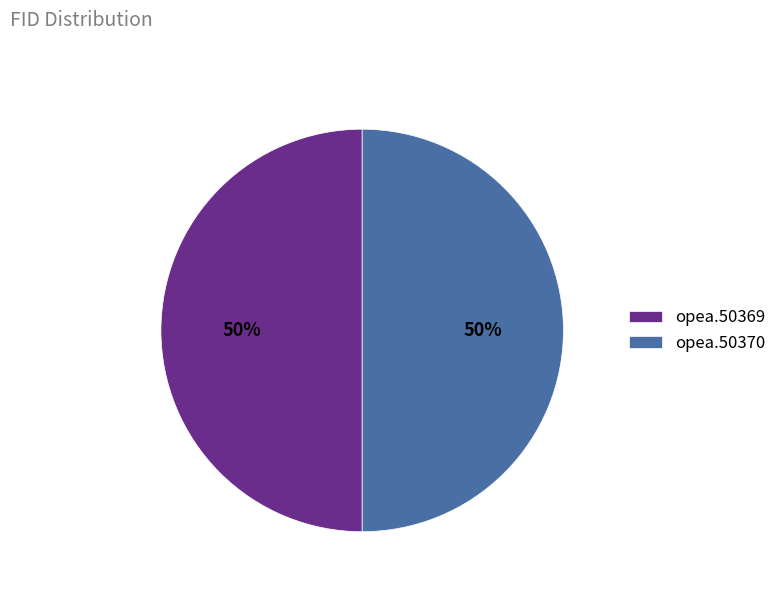

What is the ratio of the value at opea.50369 to the value at opea.50370?

1.0